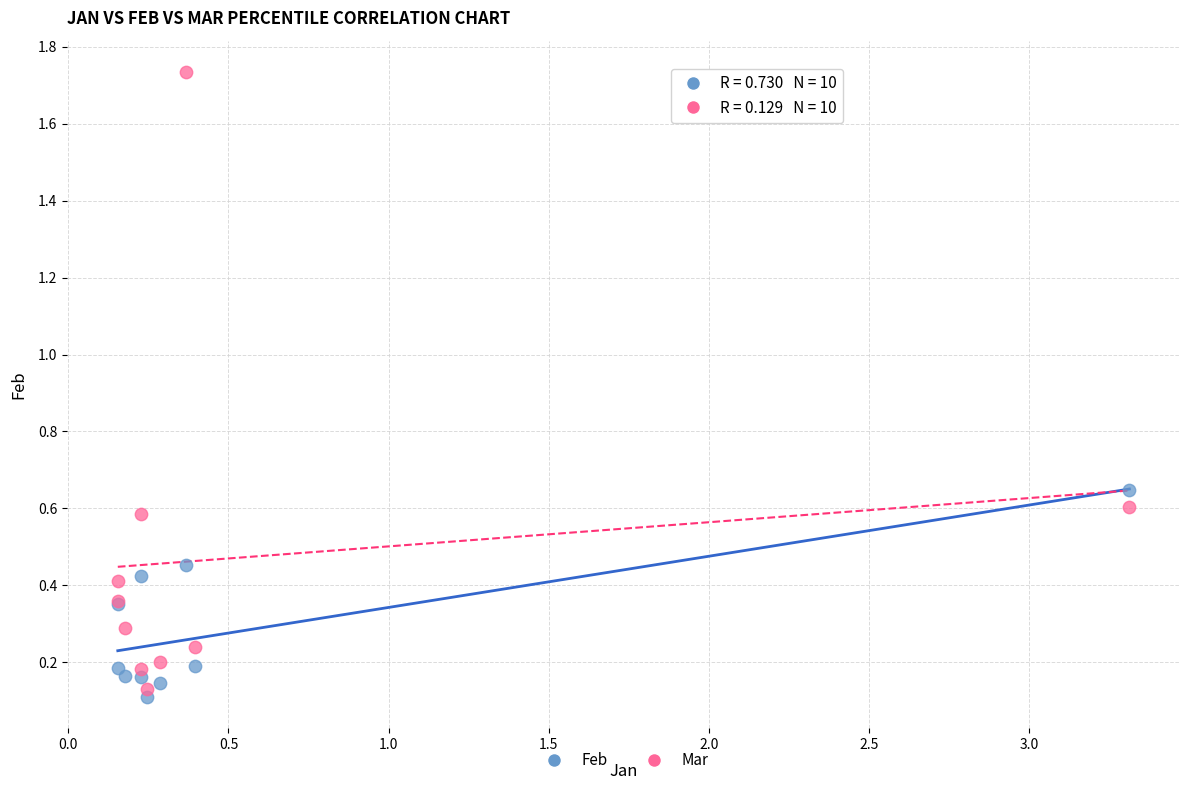

Which series contains the highest Y value?

Mar